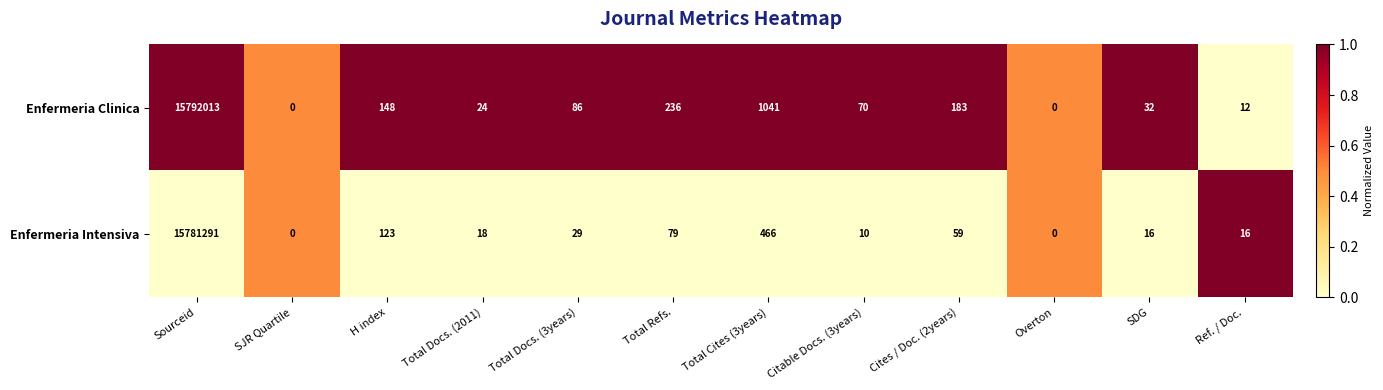

Where is Enfermeria Clinica nearest to the value 7896006?

Total Cites (3years)